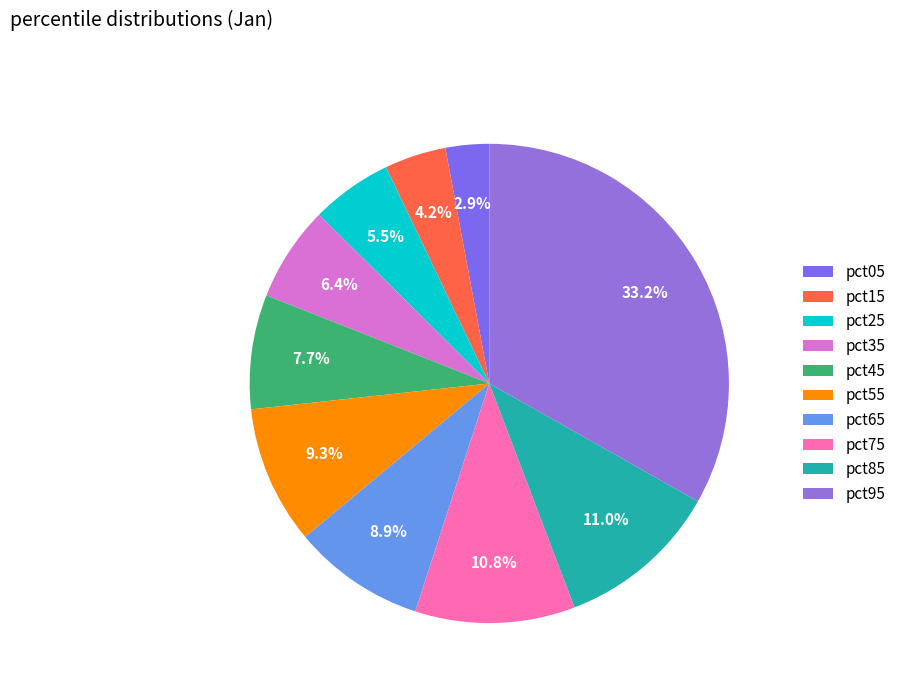

Is there a majority slice in this chart?

No